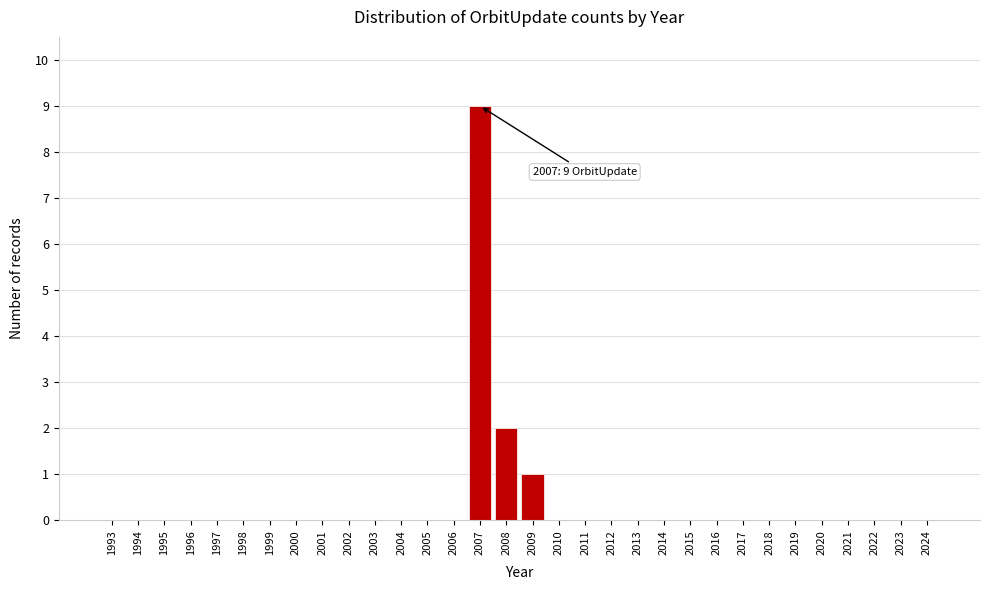

Is it true that the value at 2015 is 4?

False